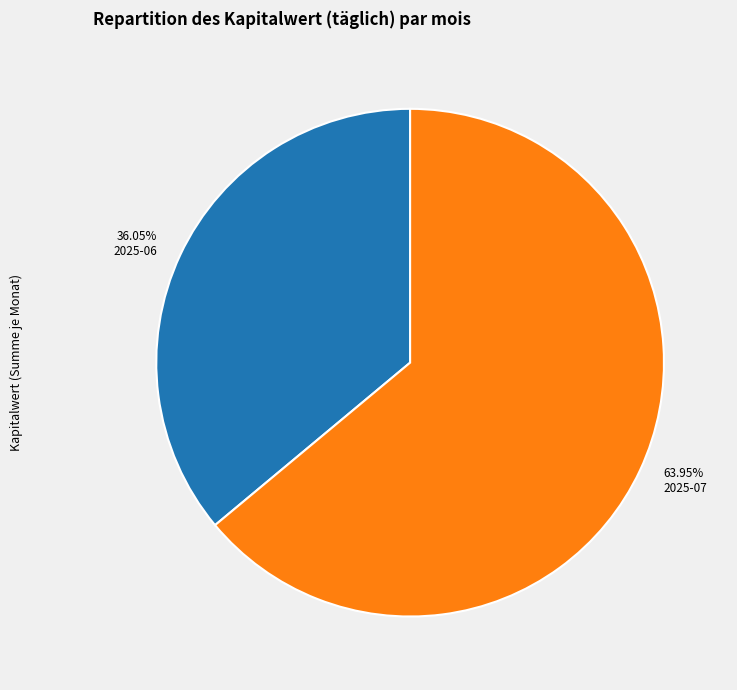

Does any single category account for the majority?

Yes